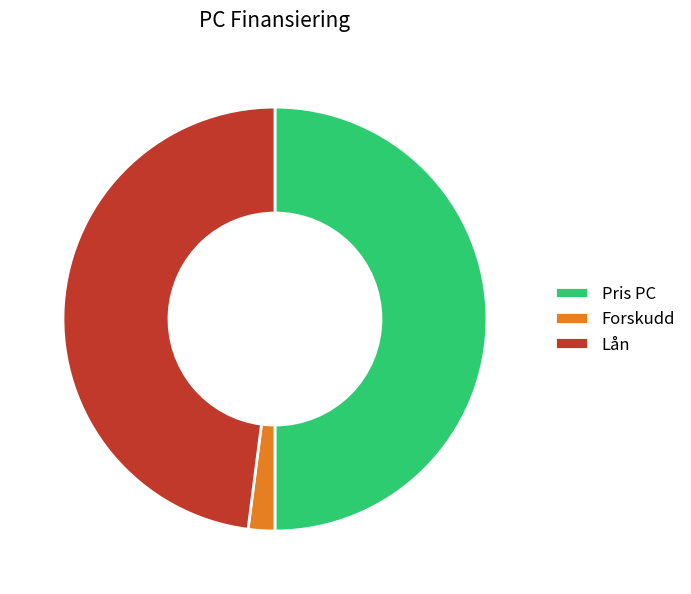

Which has a higher value, Lån or Forskudd?

Lån